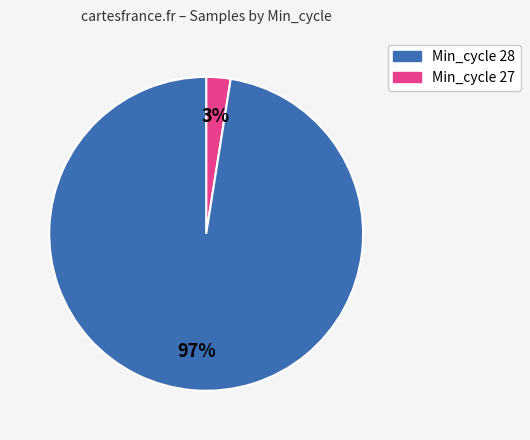

Is there a majority slice in this chart?

Yes